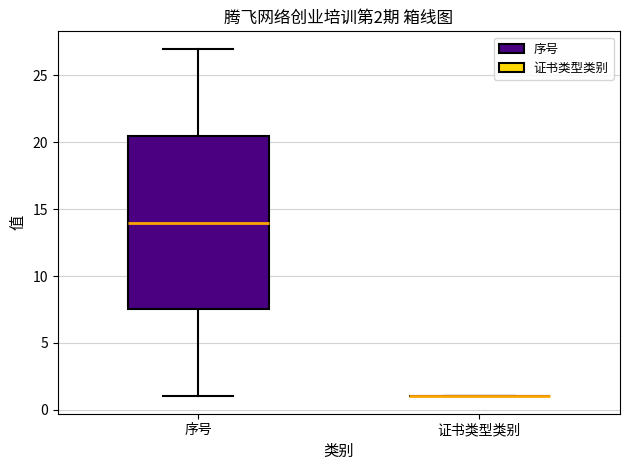

Which box is the tallest, from its lower edge to its upper edge?

序号